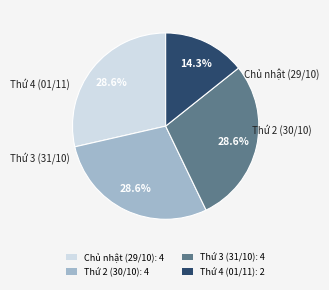

To the nearest percent, what percentage of the pie is Thứ 3 (31/10)?

29%